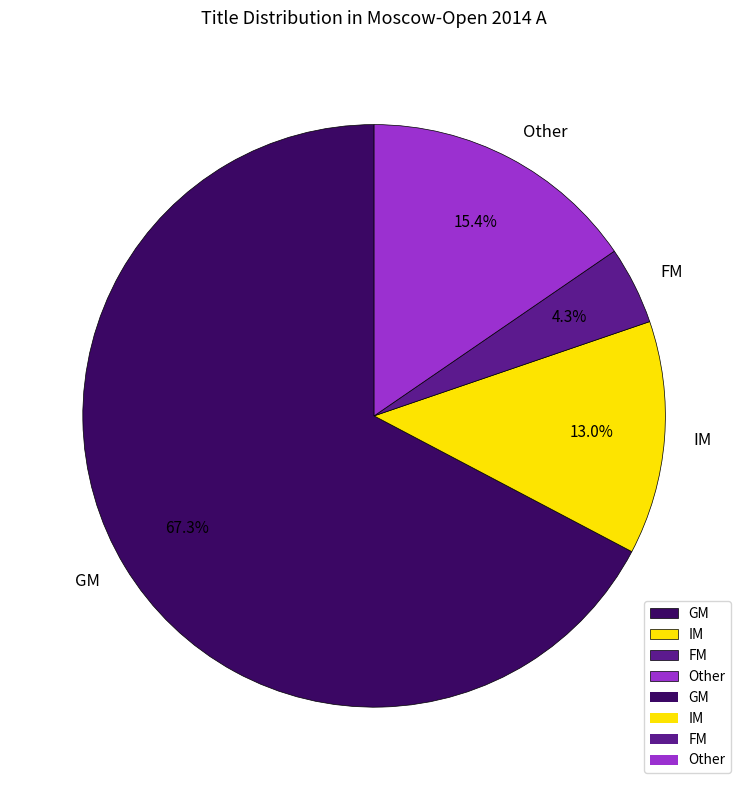

What is the total percentage of IM and Other?

28.4%